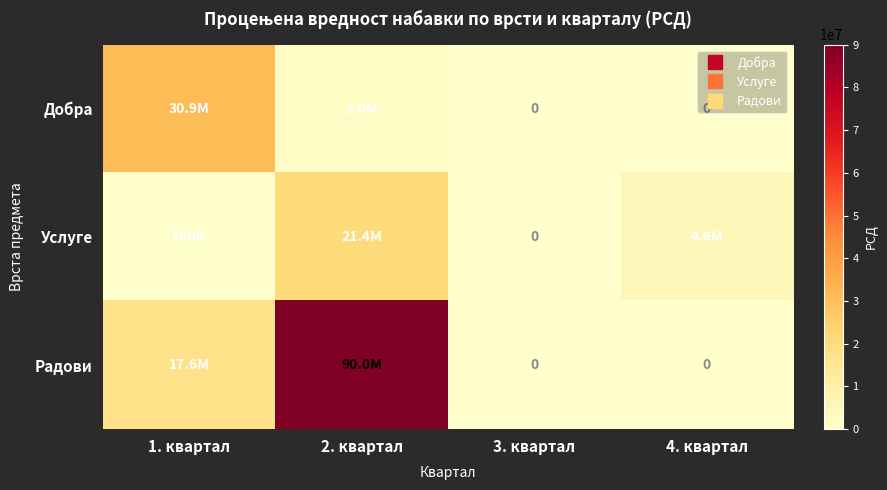

What is the spread (max minus min) of values at 2. квартал?

88000000